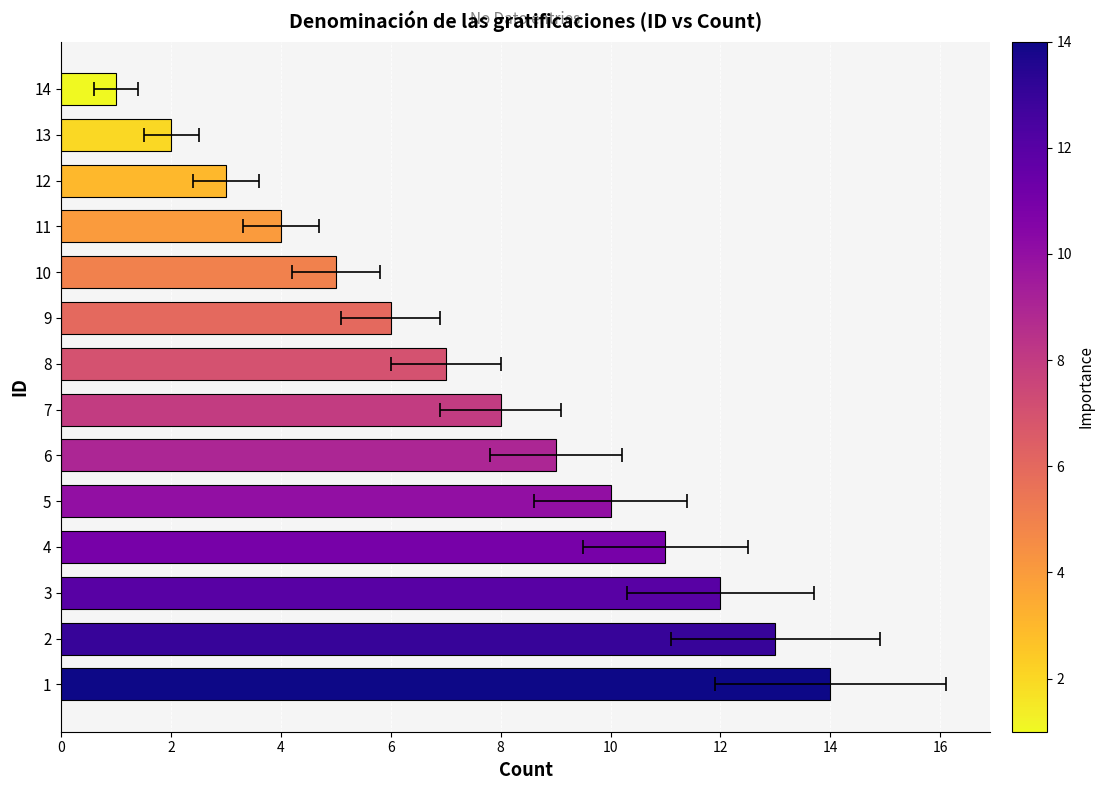

How many values exceed 8?

6